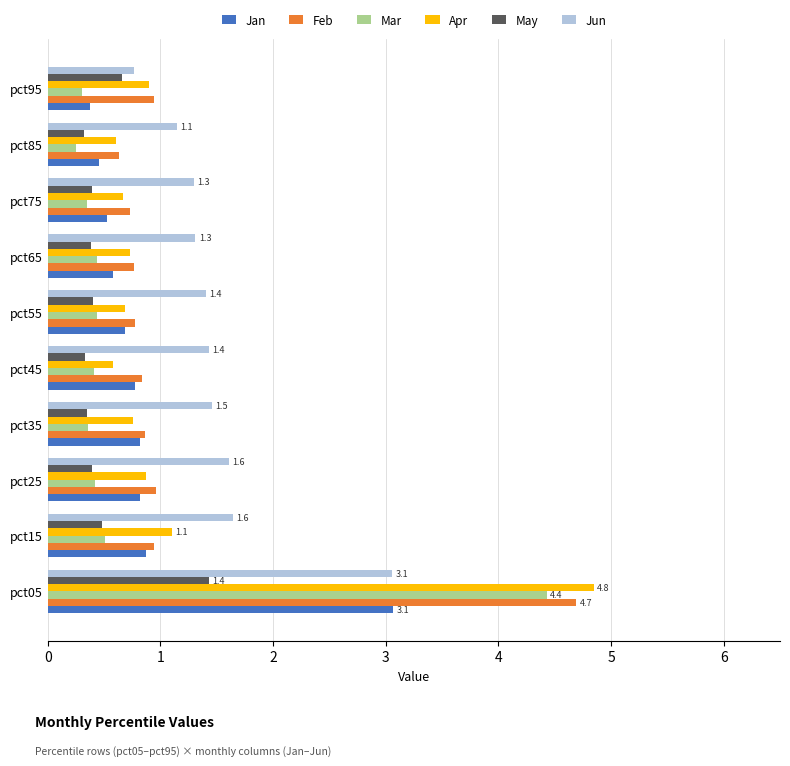

What are all the series names shown in the legend?

Jan, Feb, Mar, Apr, May, Jun